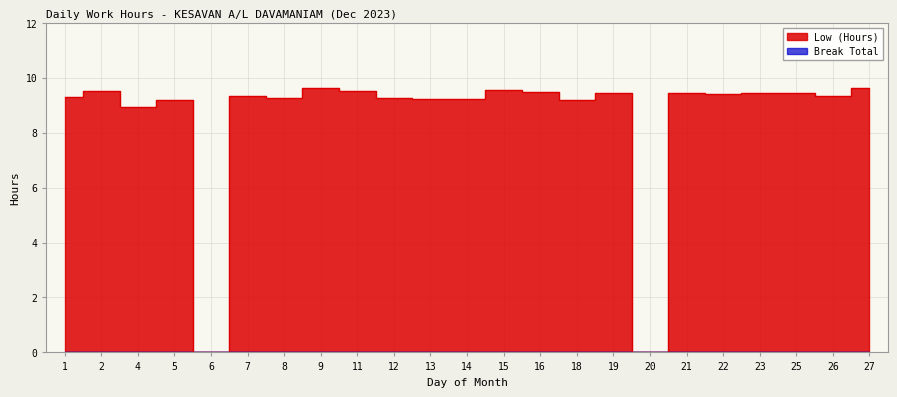

At which label does the data first exceed 9?

1